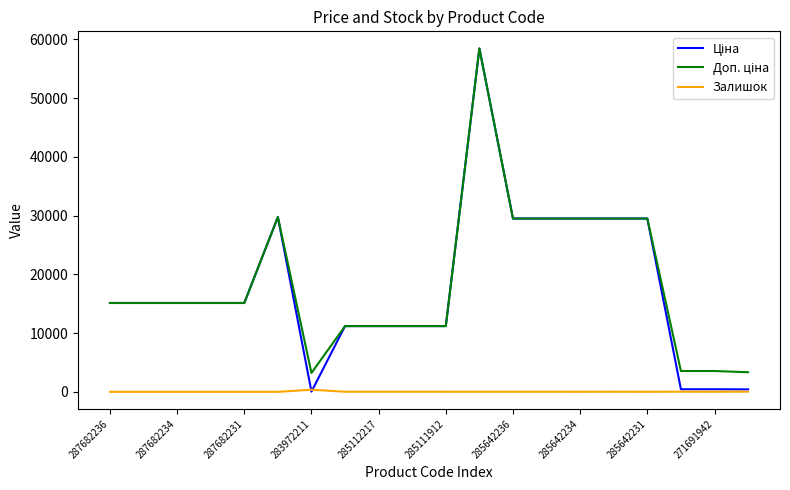

What is the greatest value displayed?

58426.5